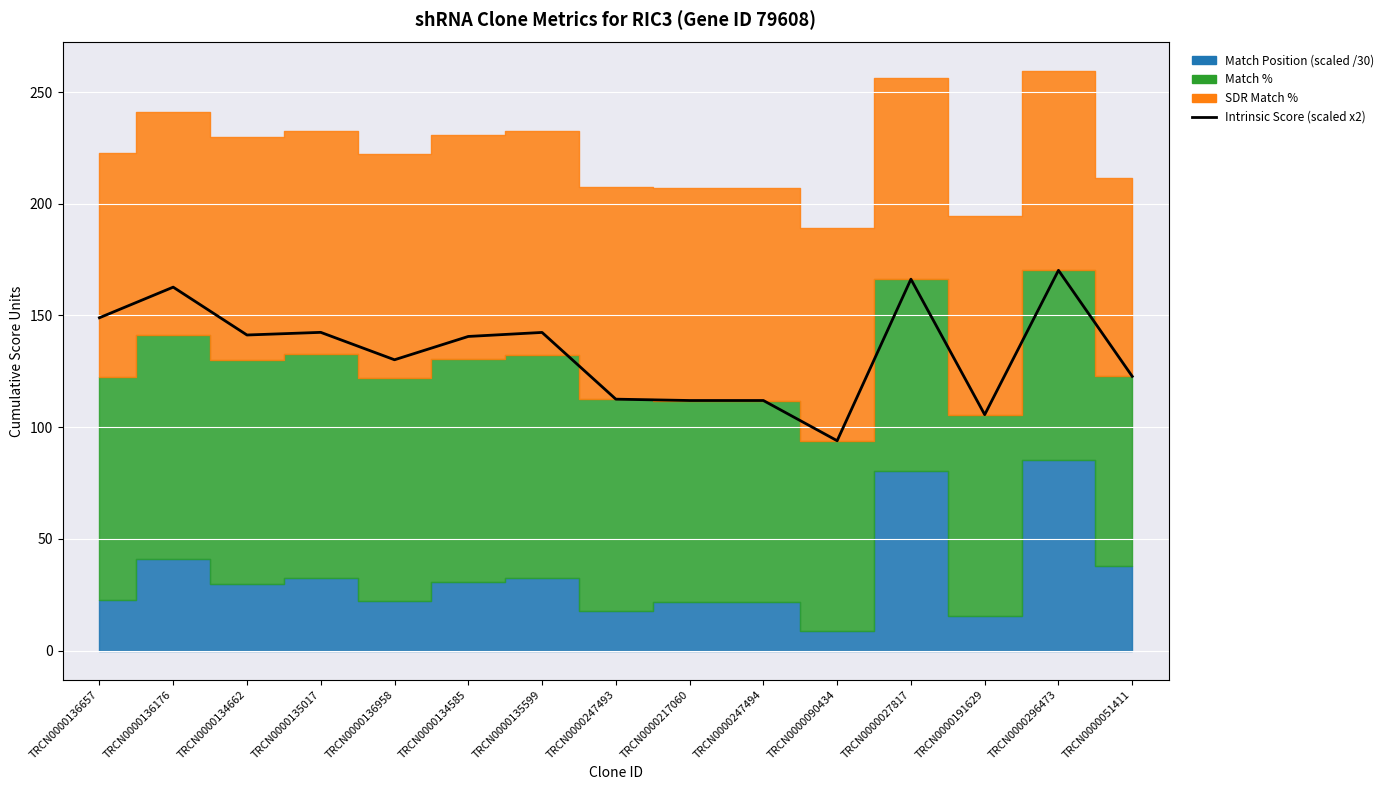

What is the greatest value displayed?

170.2